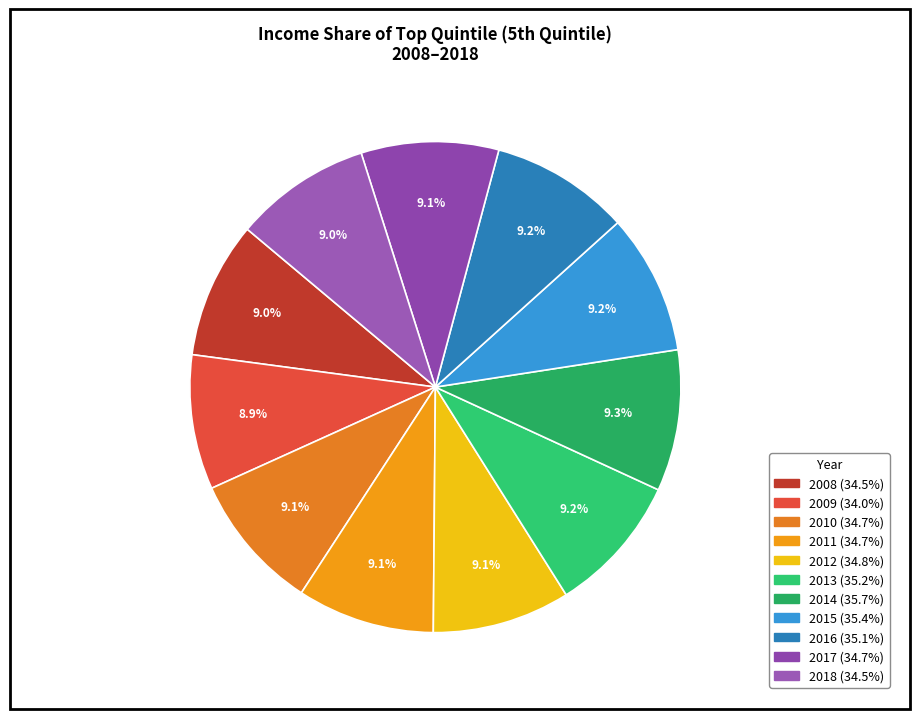

How many slices are in this pie chart?

11